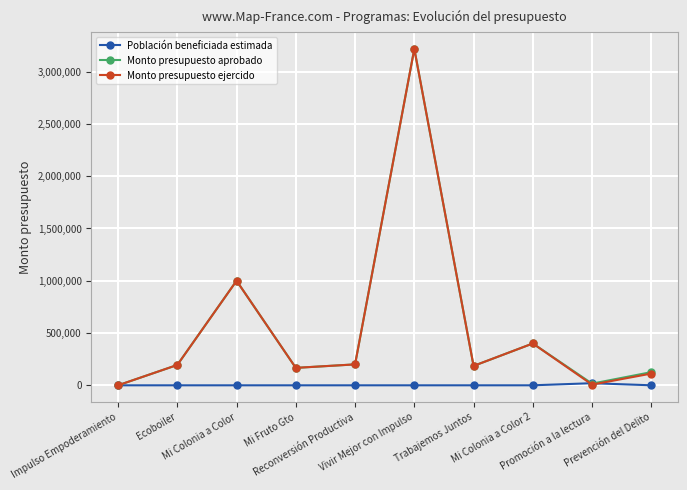

True or false: Monto presupuesto aprobado has more than 0 points higher than both neighbors.

True